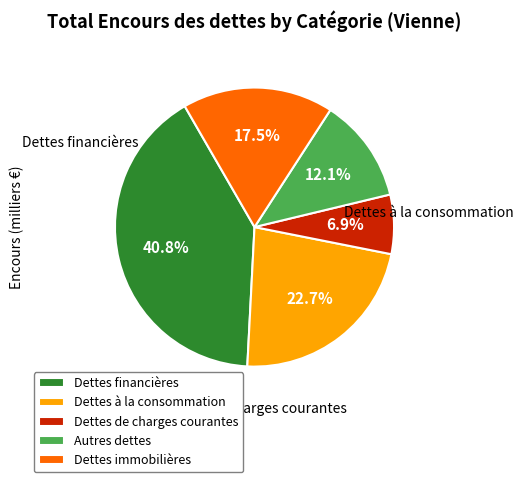

How much of the chart is everything except Autres dettes?

87.9%